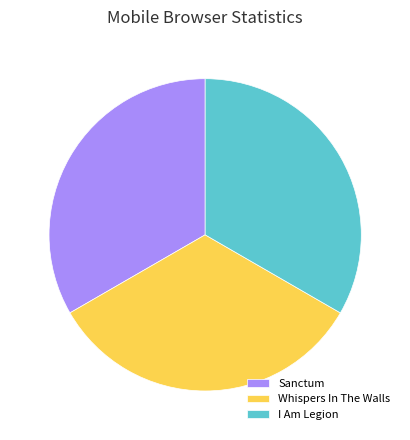

Does Sanctum represent more than half of the total?

No